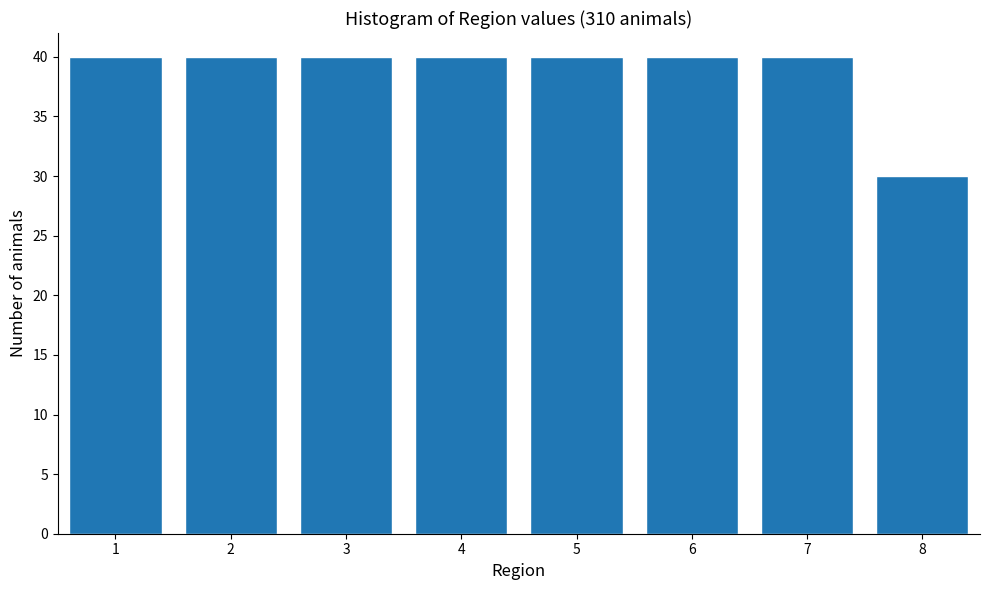

Reading right to left, what are all the values shown in this chart?

30	40	40	40	40	40	40	40